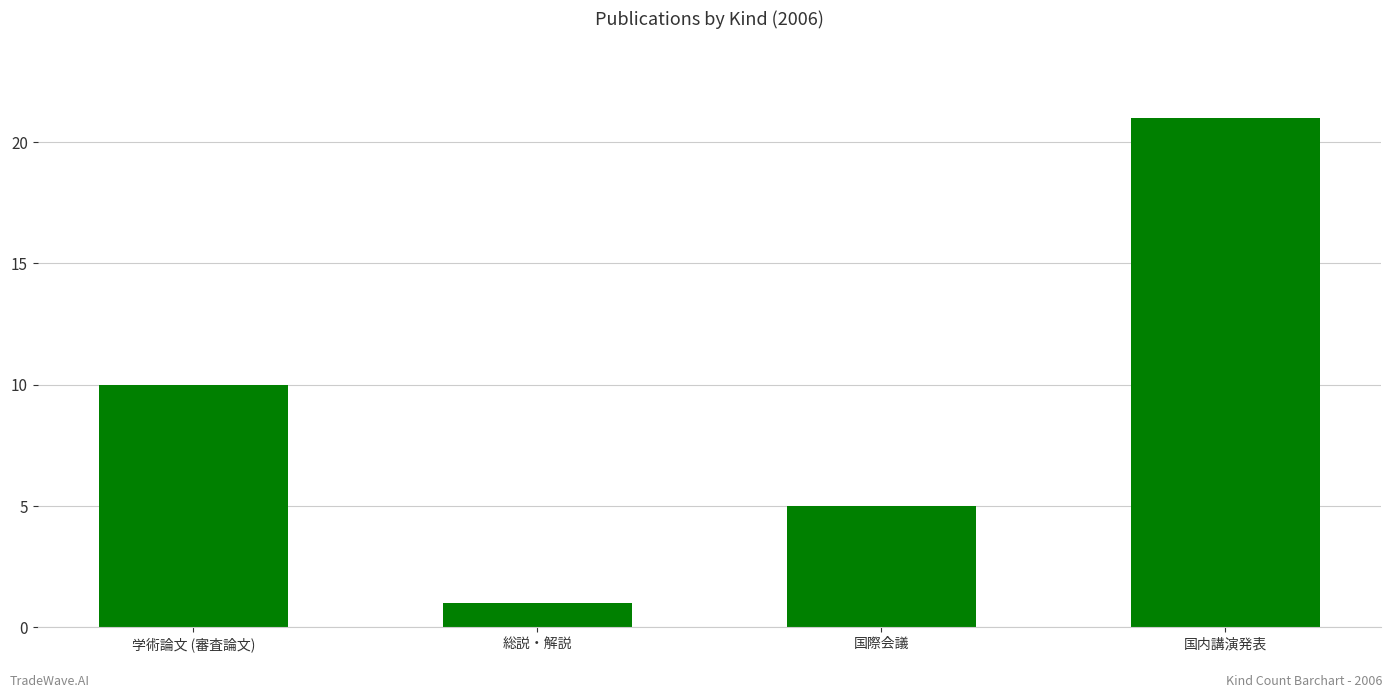

What is the sum of the values at 学術論文 (審査論文) and 総説・解説?

11